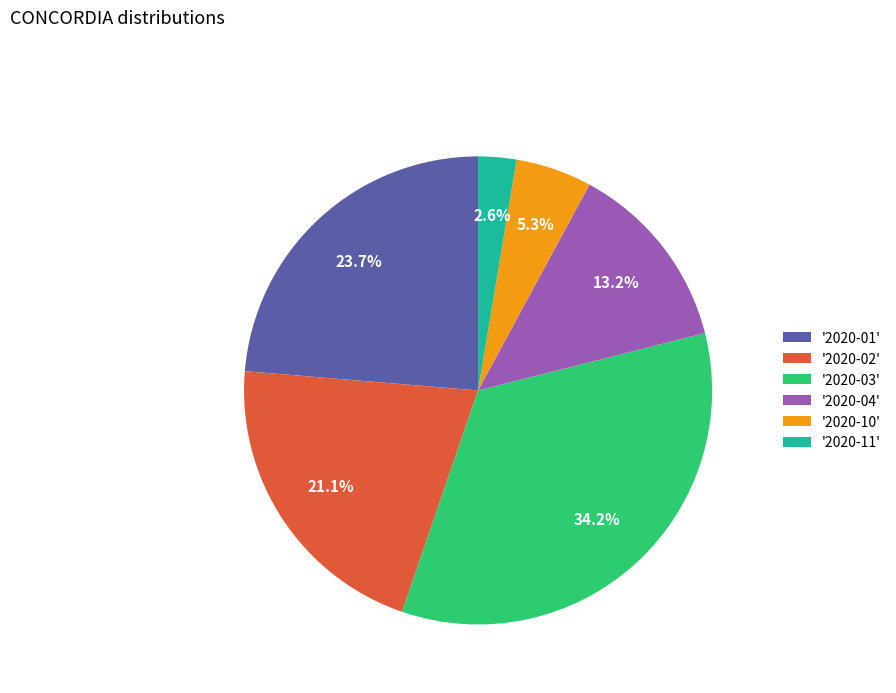

Which has a higher value, '2020-02' or '2020-04'?

'2020-02'